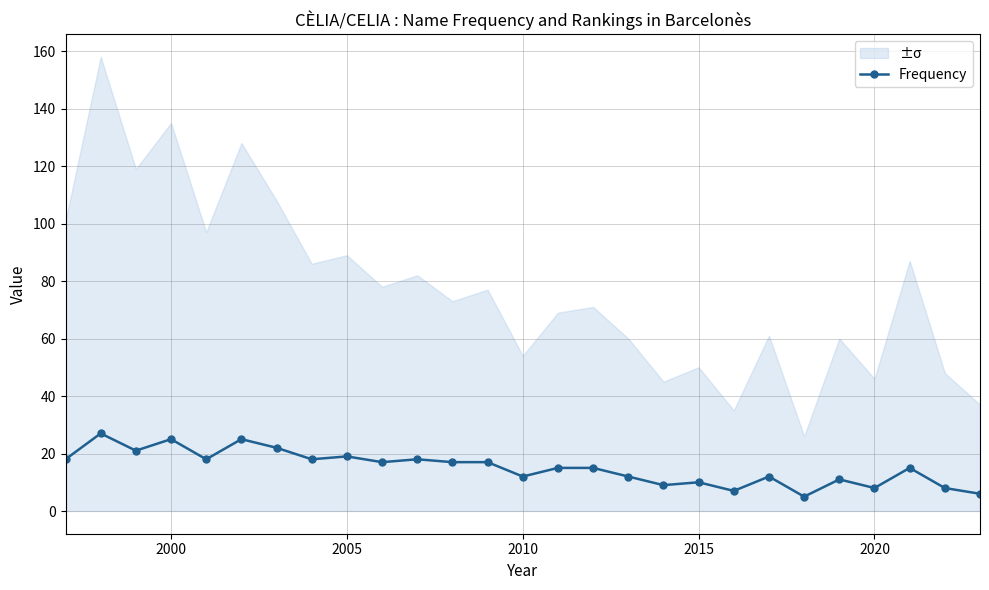

Is it true that Frequency equals 10 at 2015?

True